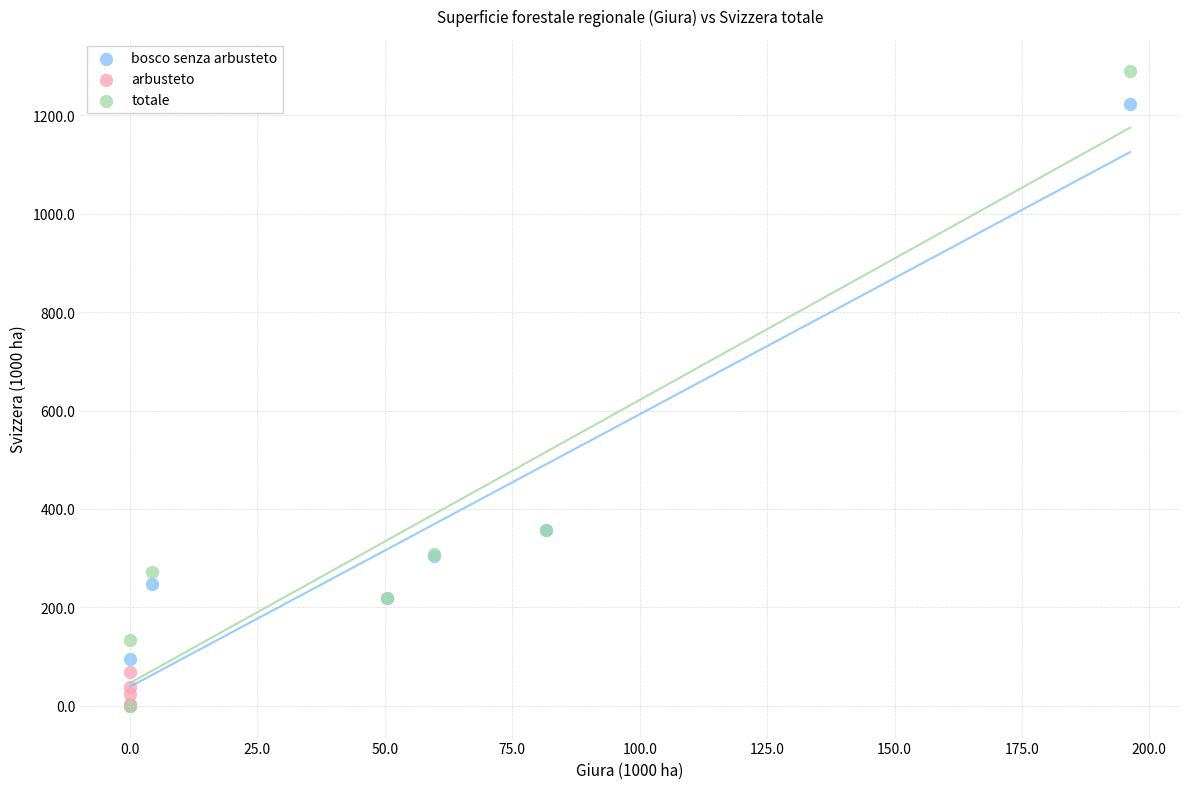

Which series contains the highest Y value?

totale